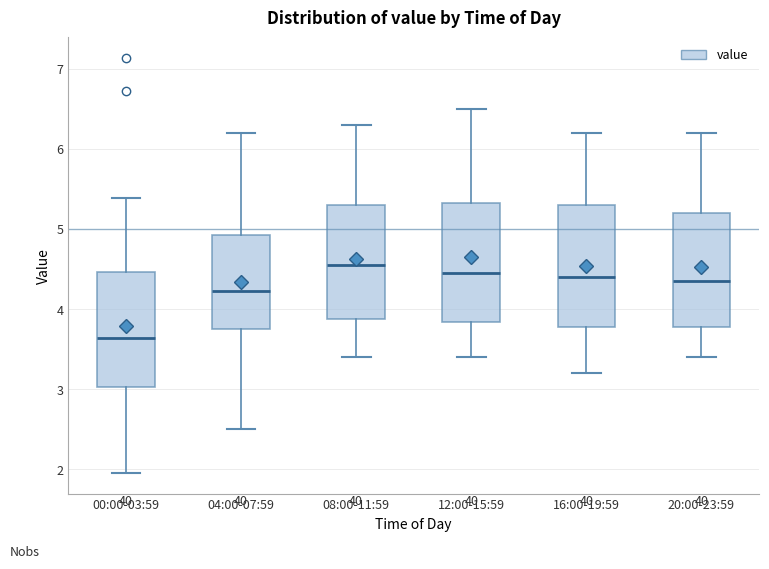

Reading left to right, read every box against the y-axis: the position of its median line, the range the box covers, and the ends of its whiskers. The values are not printed on the chart, so give them approximately, as read against the axis.

00:00-03:59: median 3.6, box 3.0 to 4.5, whiskers 2.0 to 5.4
04:00-07:59: median 4.2, box 3.8 to 4.9, whiskers 2.5 to 6.2
08:00-11:59: median 4.6, box 3.9 to 5.3, whiskers 3.4 to 6.3
12:00-15:59: median 4.5, box 3.8 to 5.3, whiskers 3.4 to 6.5
16:00-19:59: median 4.4, box 3.8 to 5.3, whiskers 3.2 to 6.2
20:00-23:59: median 4.4, box 3.8 to 5.2, whiskers 3.4 to 6.2